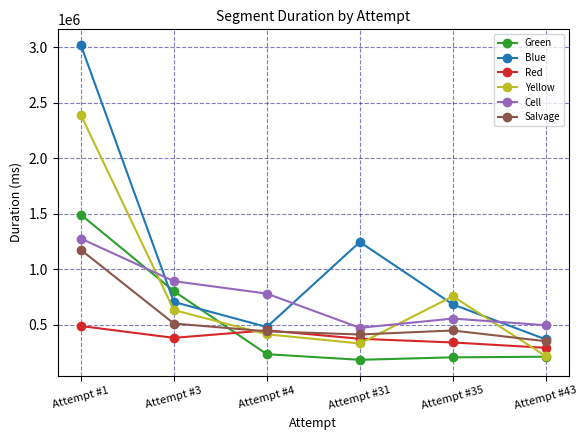

Is the value of Yellow at Attempt #3 greater than the value of Salvage at Attempt #4?

Yes